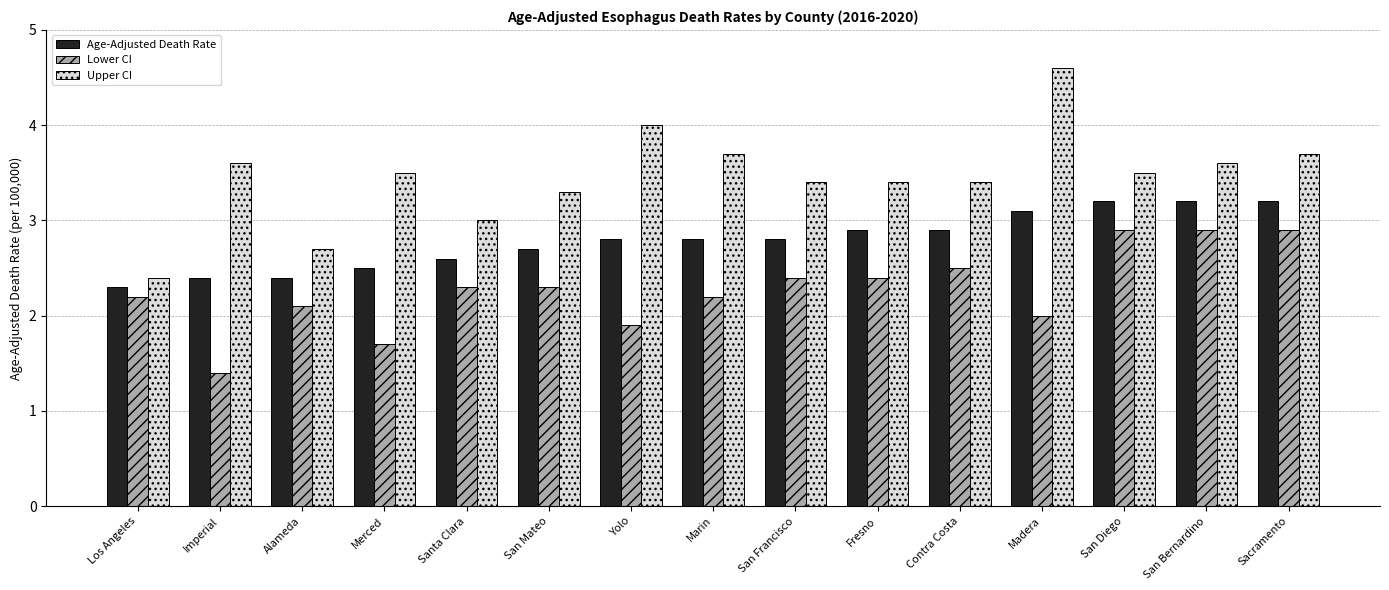

Reading right to left, transcribe all the data shown in this chart.

Age-Adjusted Death Rate: 3.2	3.2	3.2	3.1	2.9	2.9	2.8	2.8	2.8	2.7	2.6	2.5	2.4	2.4	2.3
Lower CI: 2.9	2.9	2.9	2.0	2.5	2.4	2.4	2.2	1.9	2.3	2.3	1.7	2.1	1.4	2.2
Upper CI: 3.7	3.6	3.5	4.6	3.4	3.4	3.4	3.7	4.0	3.3	3.0	3.5	2.7	3.6	2.4